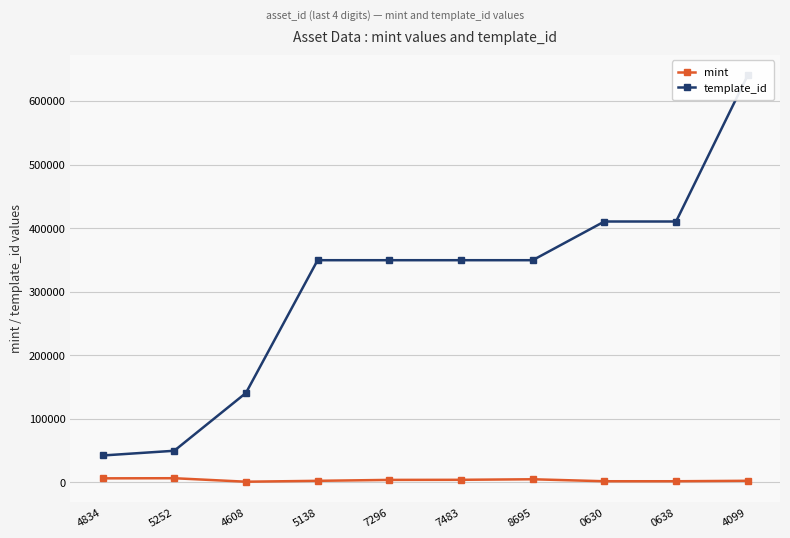

Is it true that mint equals 6490 at 4834?

True